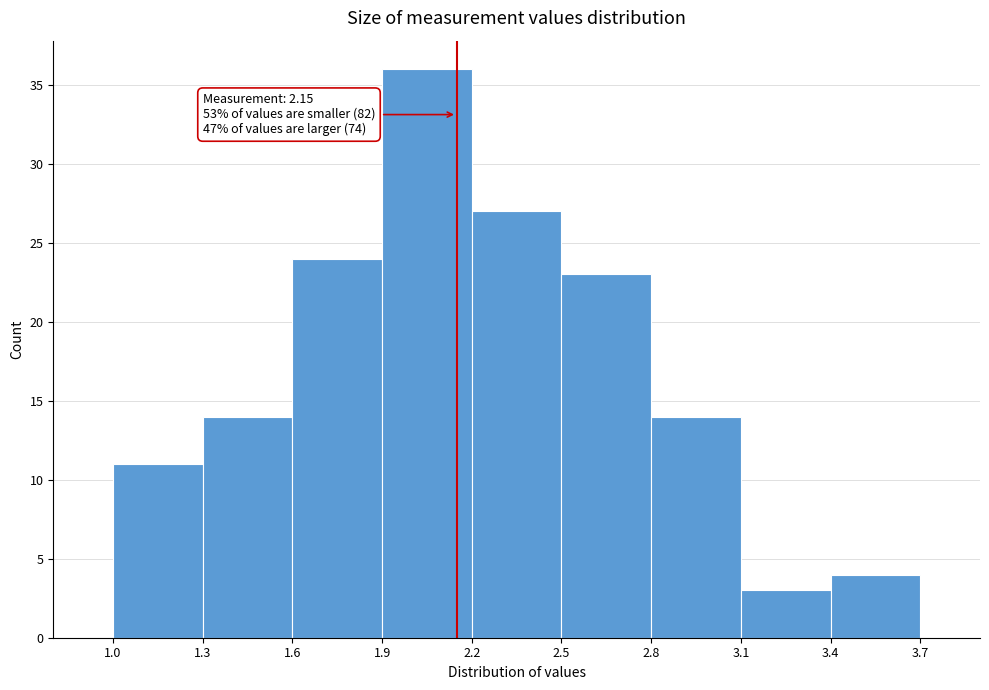

Over which range of the x-axis is the bar tallest?

1.9 to 2.2